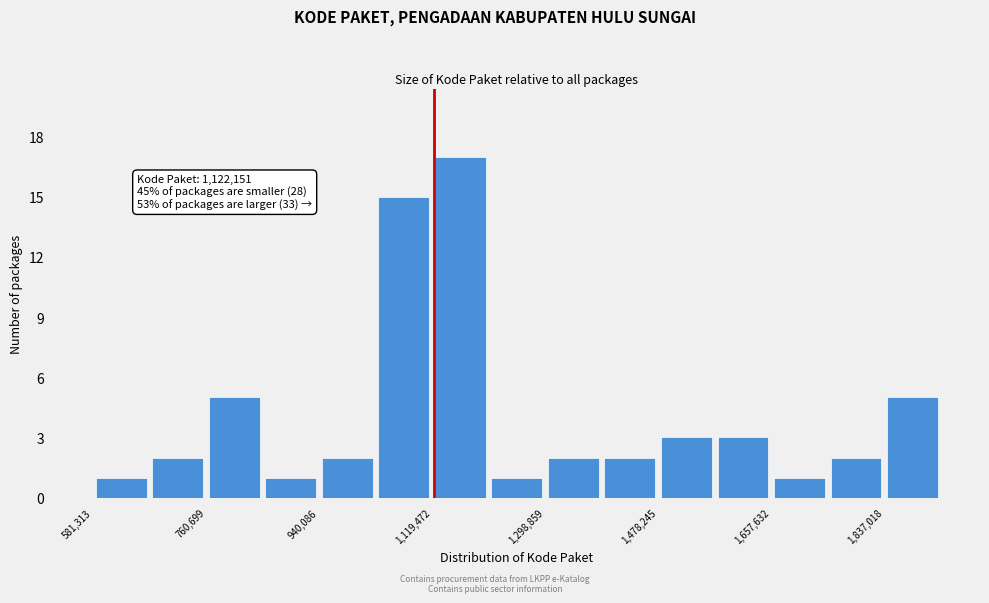

Over which range of the x-axis is the bar tallest?

1120000 to 1200000